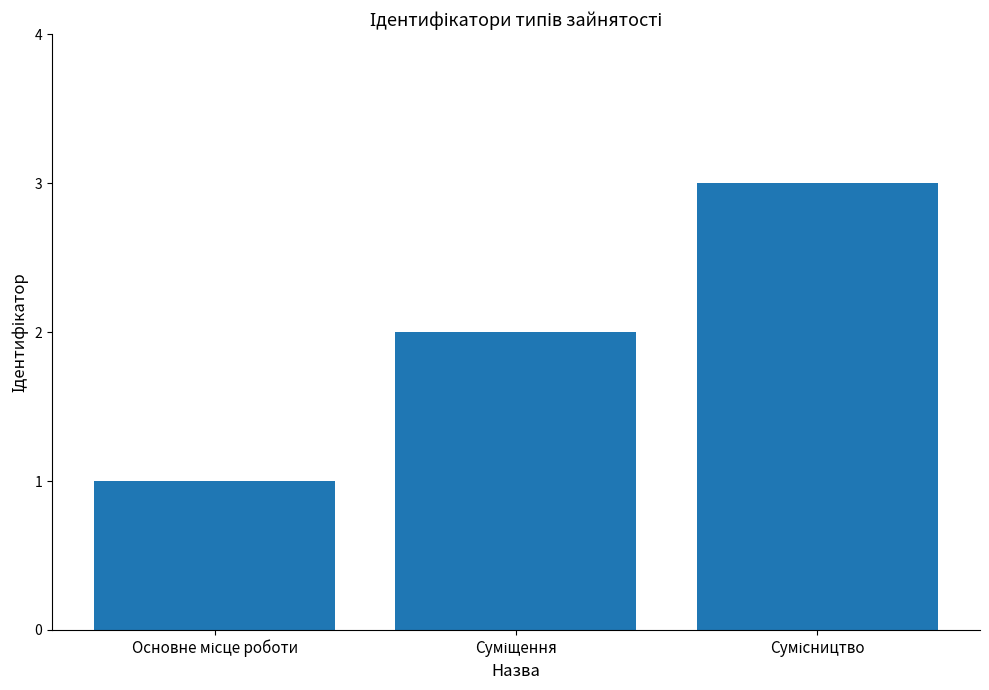

What is the sum of all values?

6